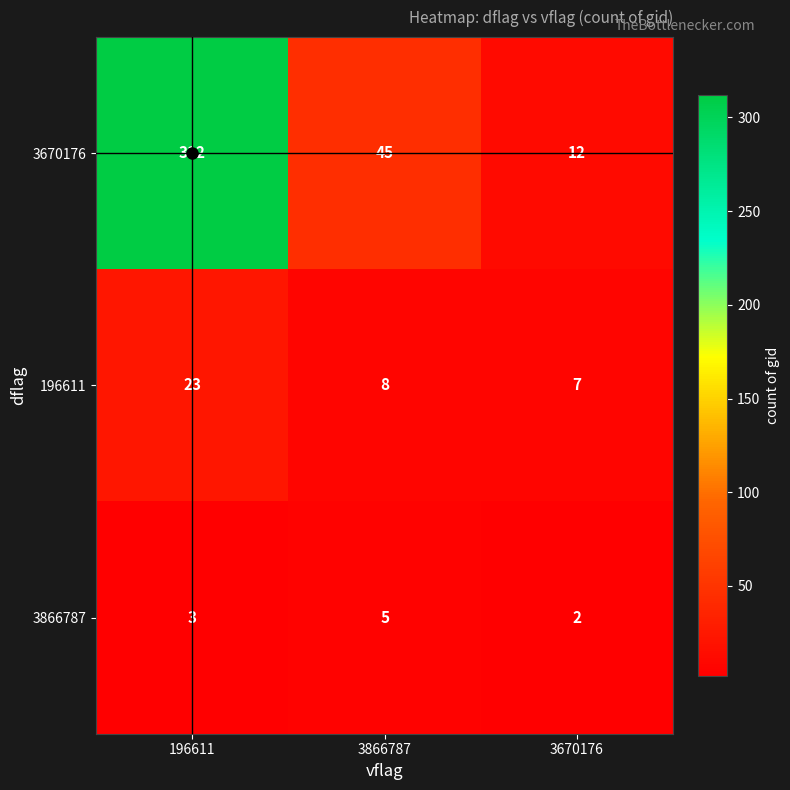

List the series in order of their peak value, highest first.

3670176, 196611, 3866787